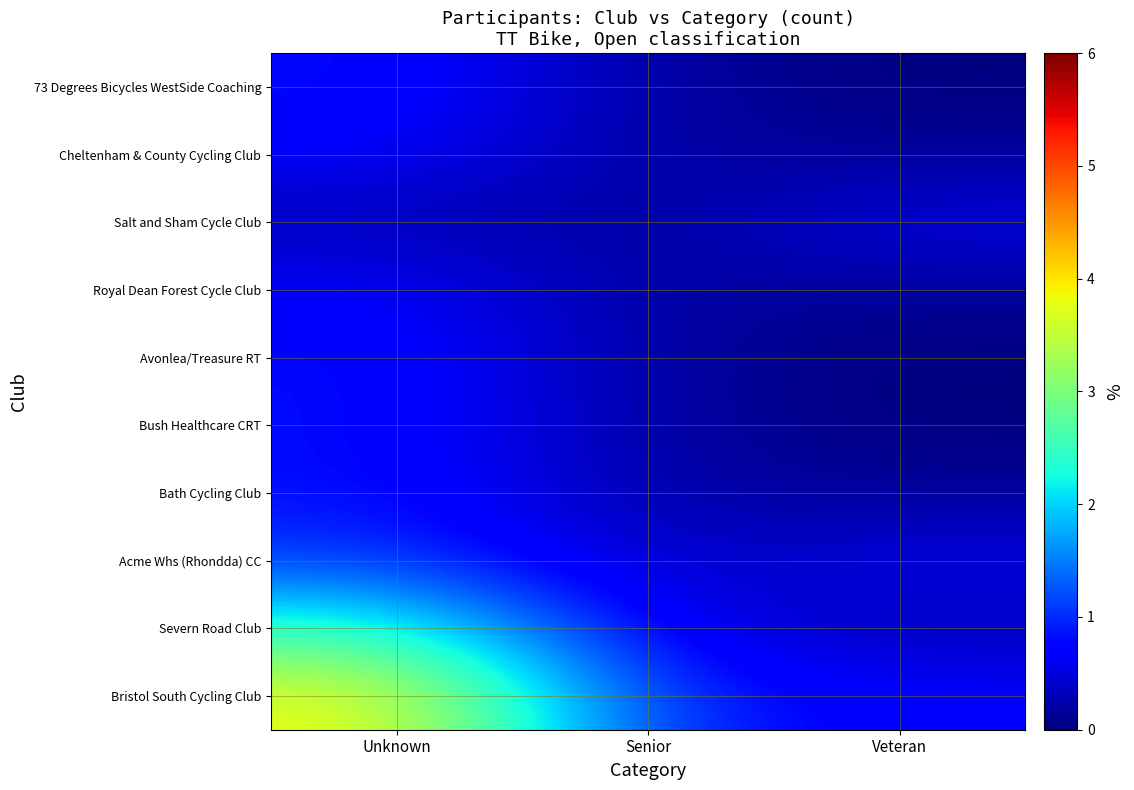

Reading left to right, what are all the values shown in this chart?

Bristol South Cycling Club: Unknown=3.9	Senior=0.9	Veteran=0.7
Severn Road Club: Unknown=2.5	Senior=0.6	Veteran=0.3
Acme Whs (Rhondda) CC: Unknown=1.1	Senior=0.3	Veteran=0.6
Bath Cycling Club: Unknown=0.8	Senior=0.2	Veteran=0.1
Bush Healthcare CRT: Unknown=0.8	Senior=0.2	Veteran=0.0
Avonlea/Treasure RT: Unknown=0.8	Senior=0.2	Veteran=0.0
Royal Dean Forest Cycle Club: Unknown=0.7	Senior=0.2	Veteran=0.1
Salt and Sham Cycle Club: Unknown=0.3	Senior=0.2	Veteran=0.6
Cheltenham & County Cycling Club: Unknown=0.7	Senior=0.2	Veteran=0.1
73 Degrees Bicycles WestSide Coaching: Unknown=0.8	Senior=0.2	Veteran=0.0